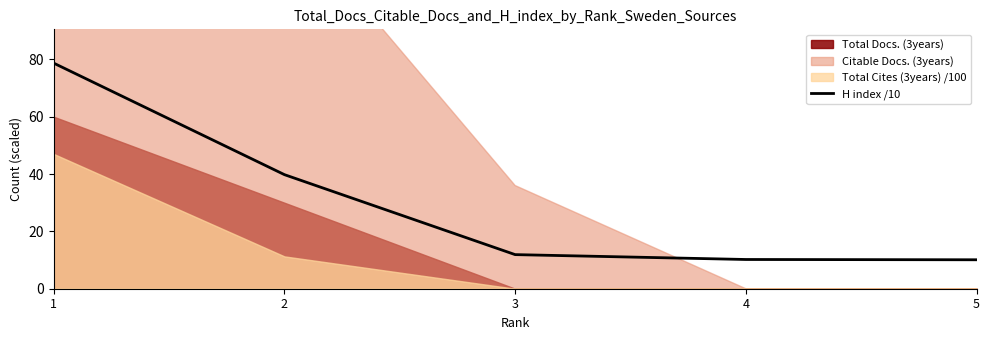

The chart shows a value of 10.2 at 4. True or false?

True